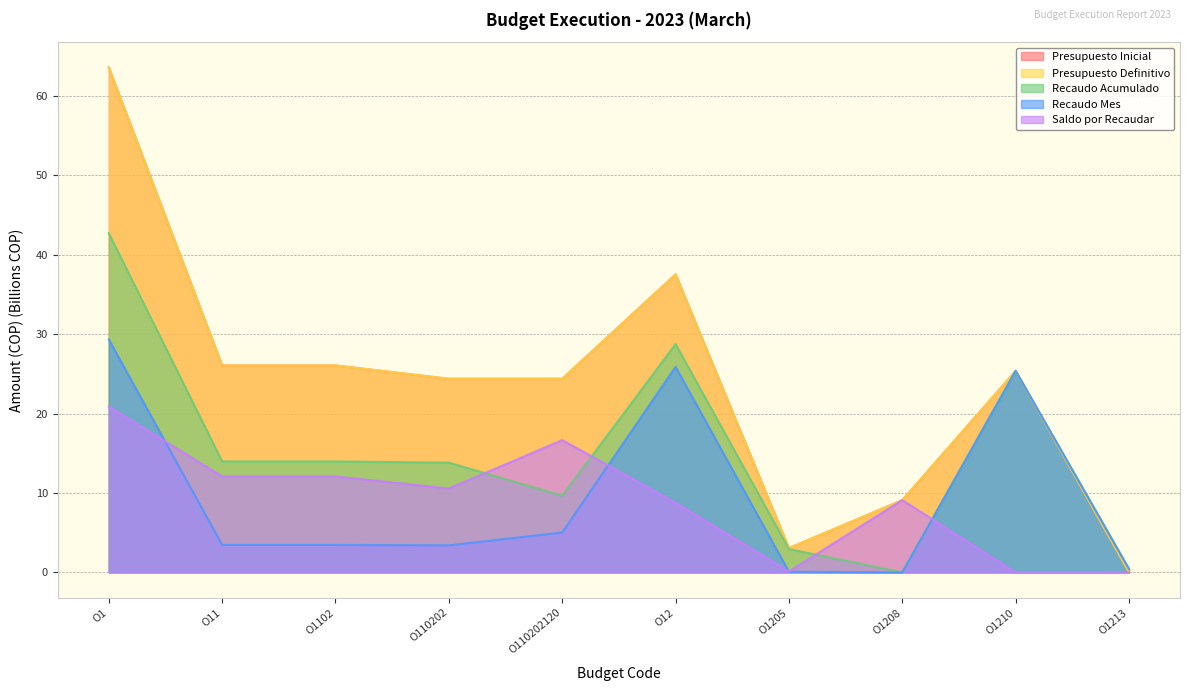

True or false: Presupuesto Inicial and Recaudo Acumulado cross at least once.

False